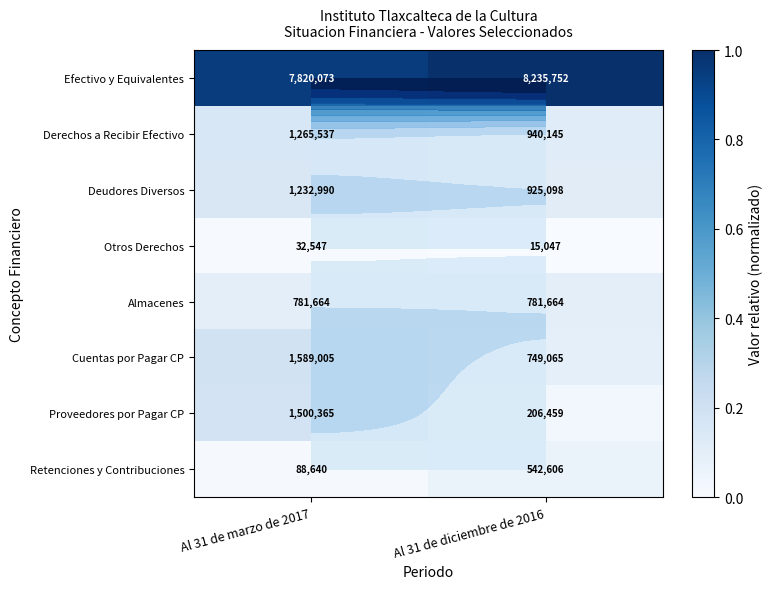

What is the spread (max minus min) of values at Al 31 de diciembre de 2016?

1.0